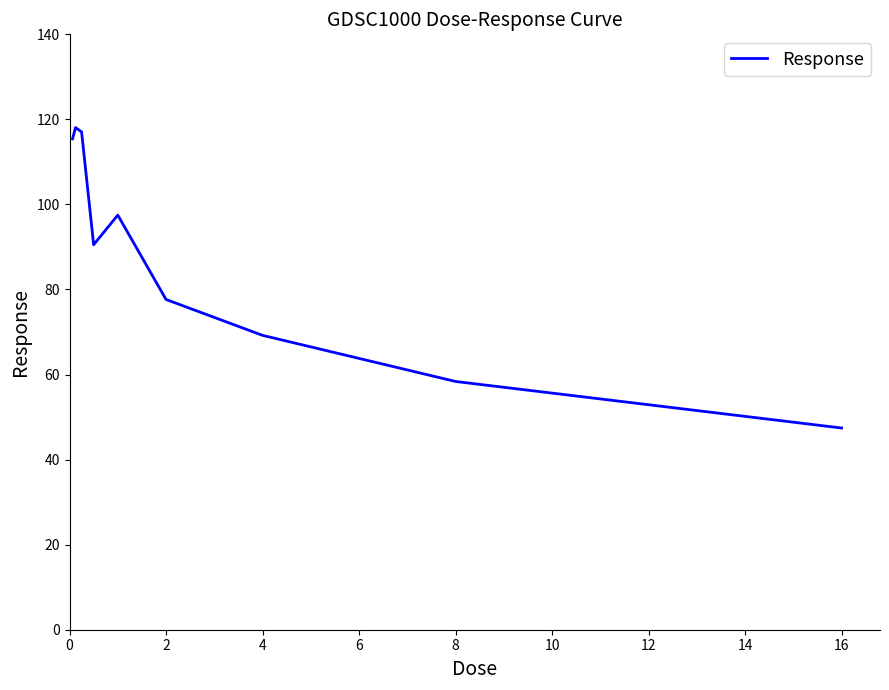

What is the maximum value shown in the chart?

118.1